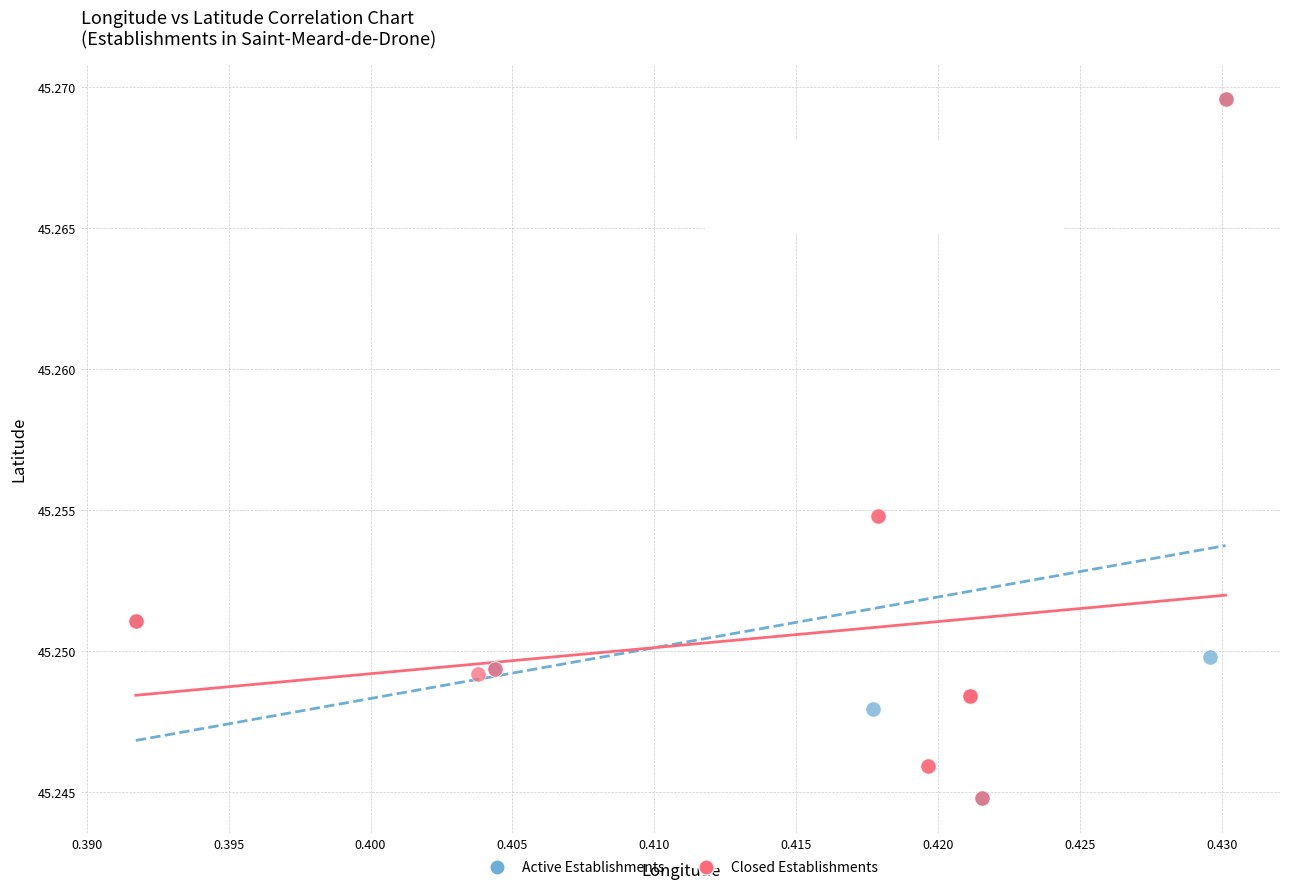

What are all the series names shown in the legend?

Active Establishments, Closed Establishments